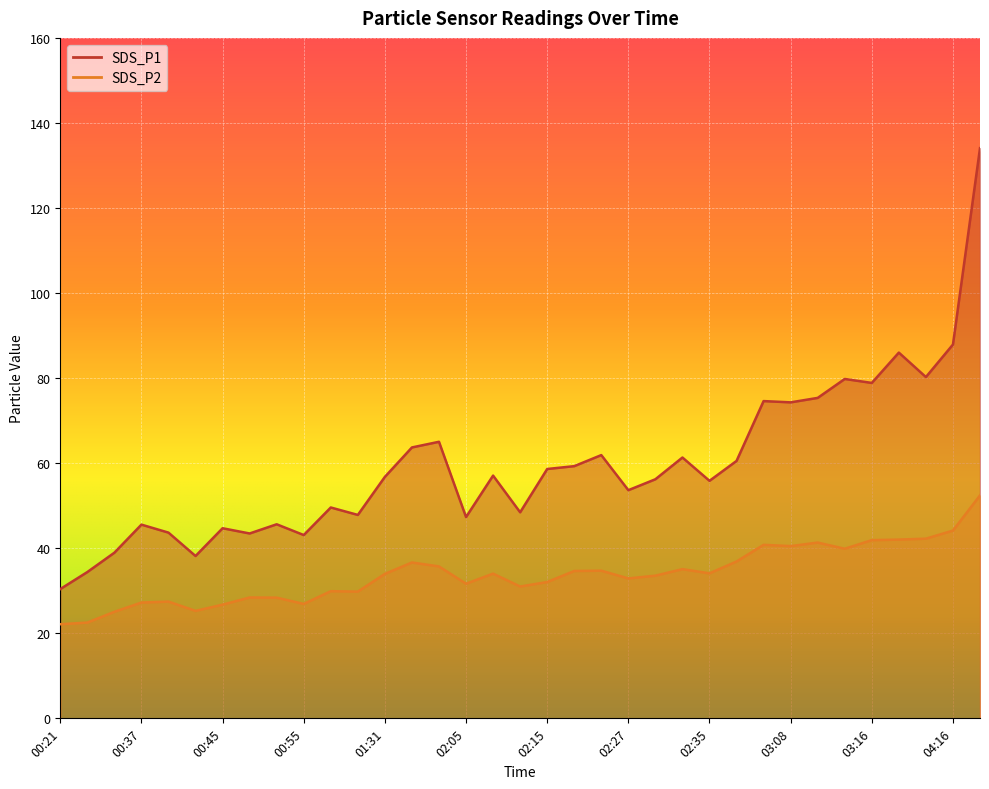

What is the lowest value of the SDS_P1 series?

30.4